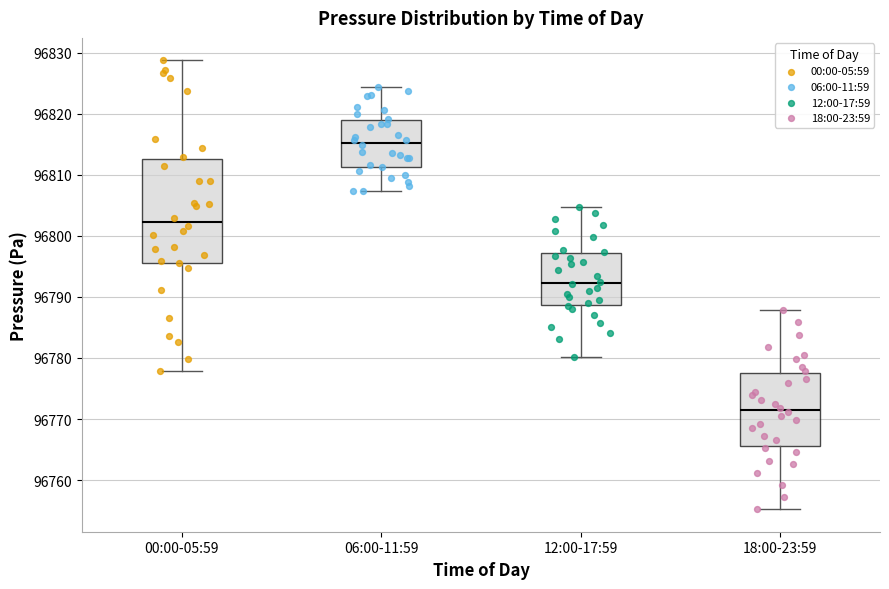

Reading left to right, read every box against the y-axis: the position of its median line, the range the box covers, and the ends of its whiskers. The values are not printed on the chart, so give them approximately, as read against the axis.

00:00-05:59: median 96802, box 96796 to 96813, whiskers 96778 to 96829
06:00-11:59: median 96815, box 96811 to 96819, whiskers 96807 to 96824
12:00-17:59: median 96792, box 96789 to 96797, whiskers 96780 to 96805
18:00-23:59: median 96772, box 96766 to 96778, whiskers 96755 to 96788